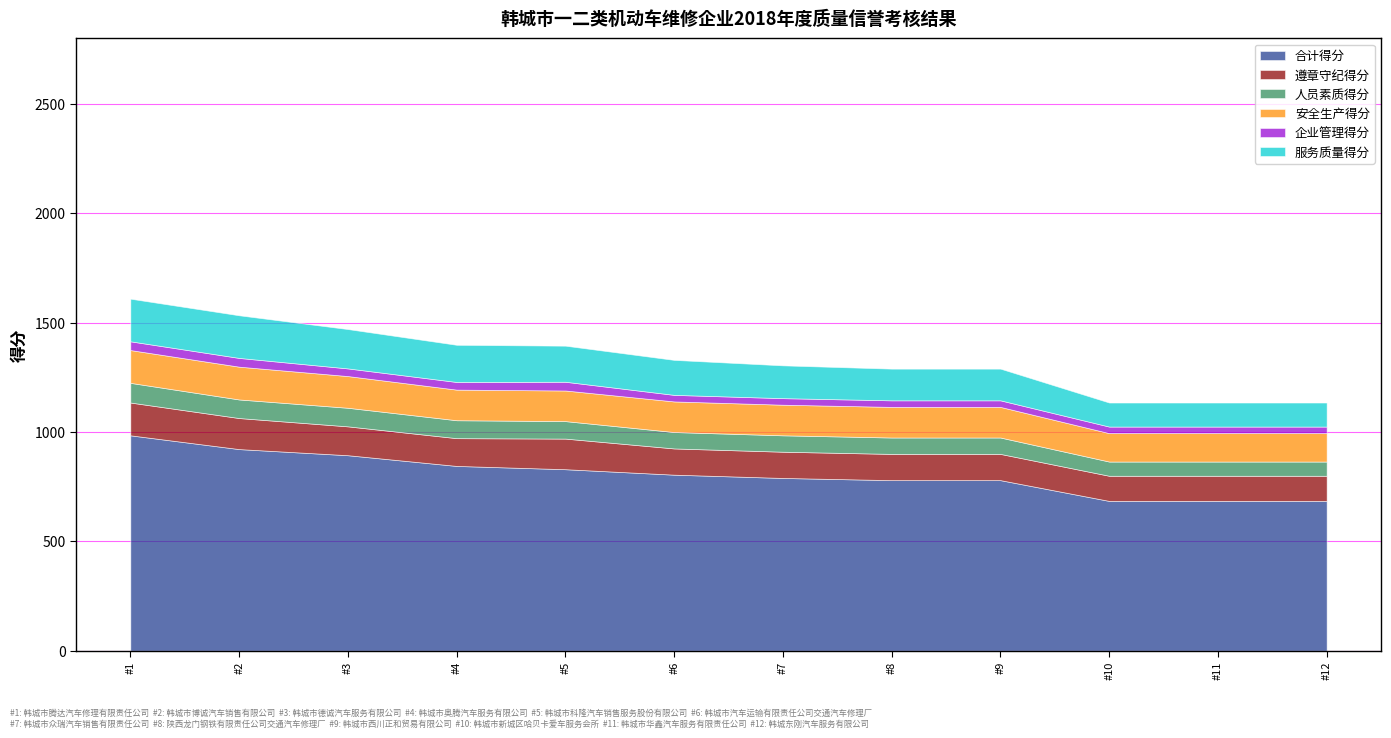

Reading left to right, list all the values displayed in this chart.

合计得分: 985	922	894	845	830	805	790	780	780	685	685	685
遵章守纪得分: 150	142	132	127	140	120	120	120	120	115	115	115
人员素质得分: 90	85	85	82	80	75	75	75	75	65	65	65
安全生产得分: 150	150	145	140	140	140	140	140	140	130	130	130
企业管理得分: 40	40	35	35	40	30	30	30	30	30	30	30
服务质量得分: 195	195	180	170	165	160	150	145	145	110	110	110